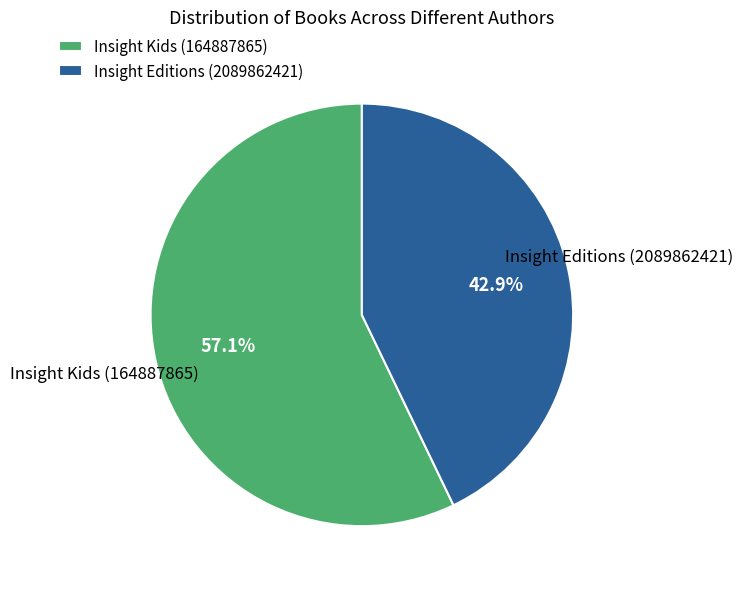

True or false: Insight Editions (2089862421) accounts for 50% of the total.

False